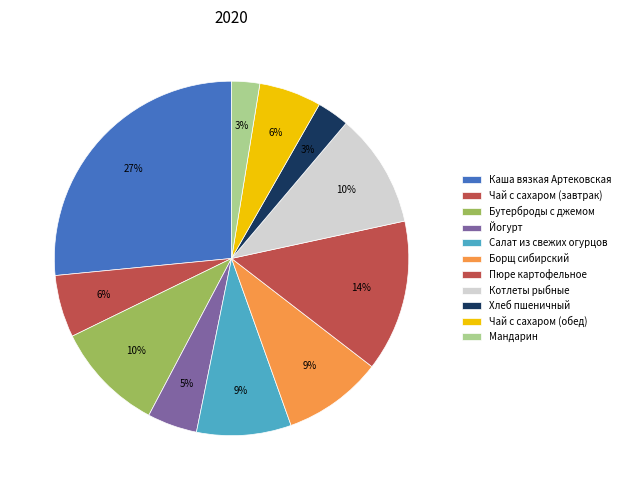

How many segments does this pie chart have?

11